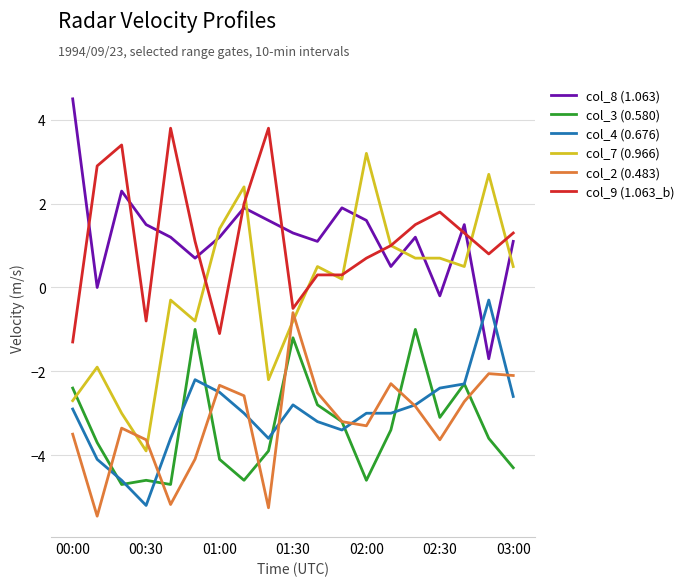

True or false: col_2 (0.483) and col_8 (1.063) intersect in this chart.

False